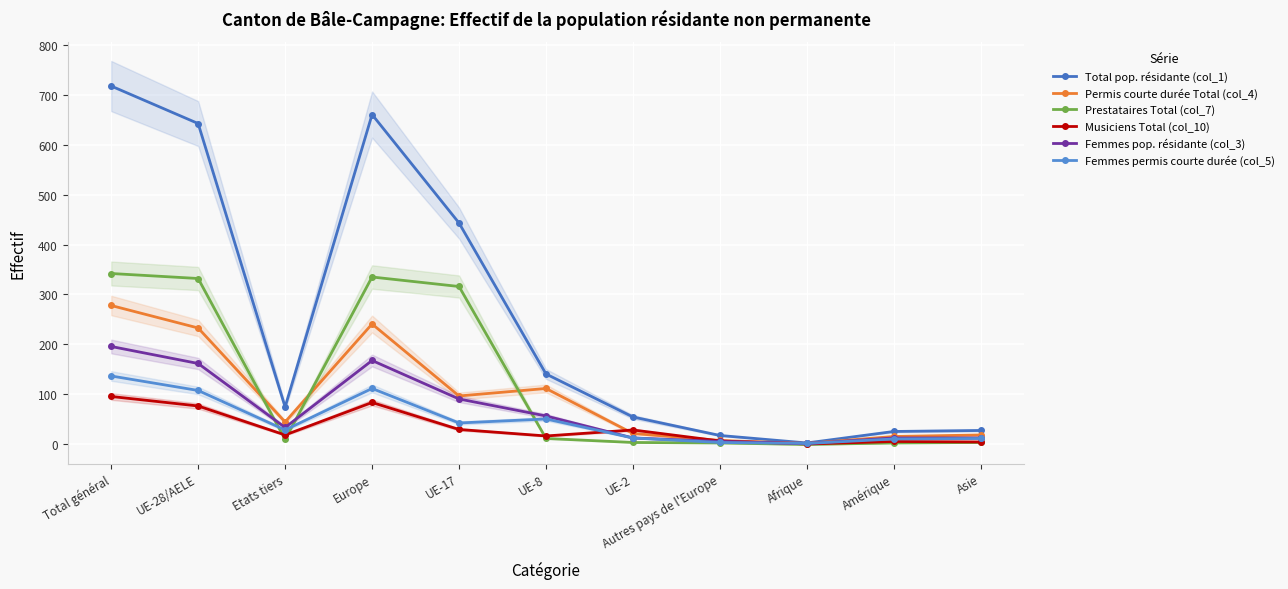

What is the spread (max minus min) of values at Etats tiers?

65